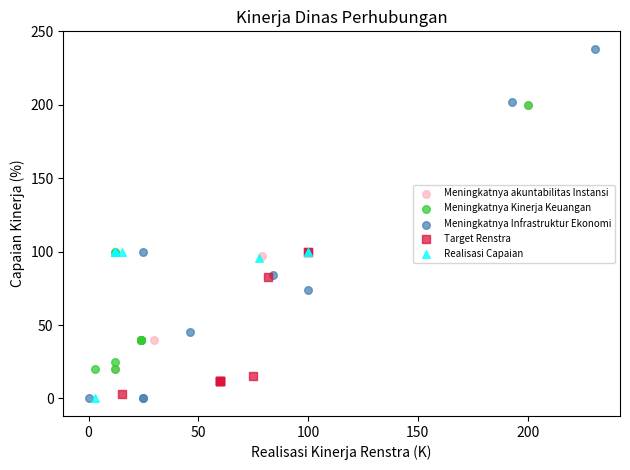

Which series contains the highest Y value?

Meningkatnya Infrastruktur Ekonomi